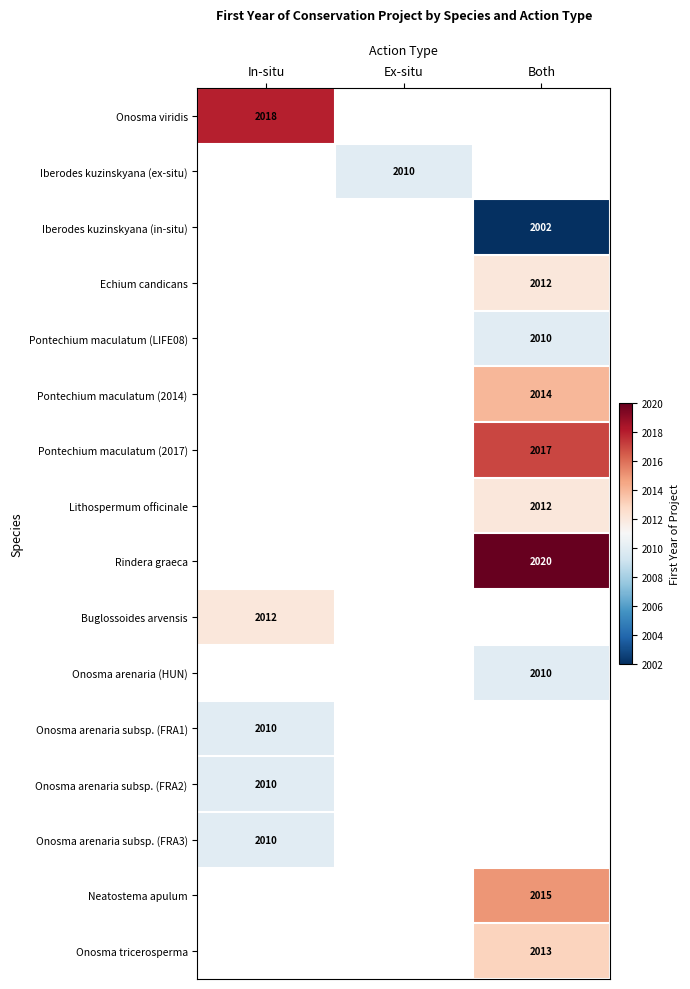

The Pontechium maculatum (2017) series shows 884 at Both. True or false?

False